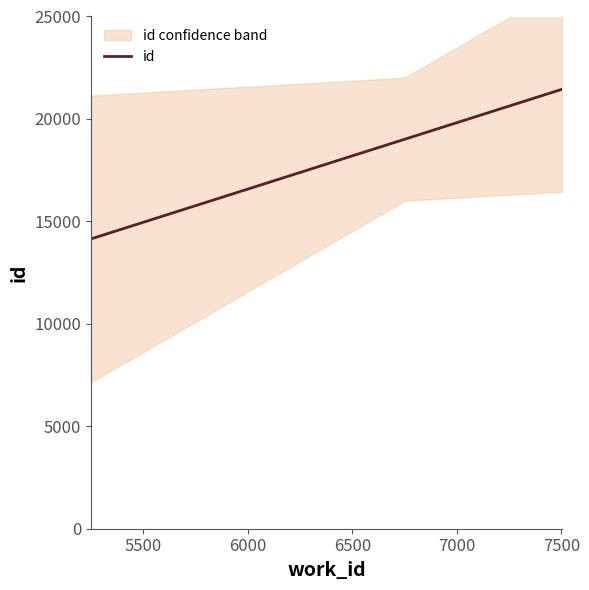

At which category does the chart reach its peak across all series?

7504